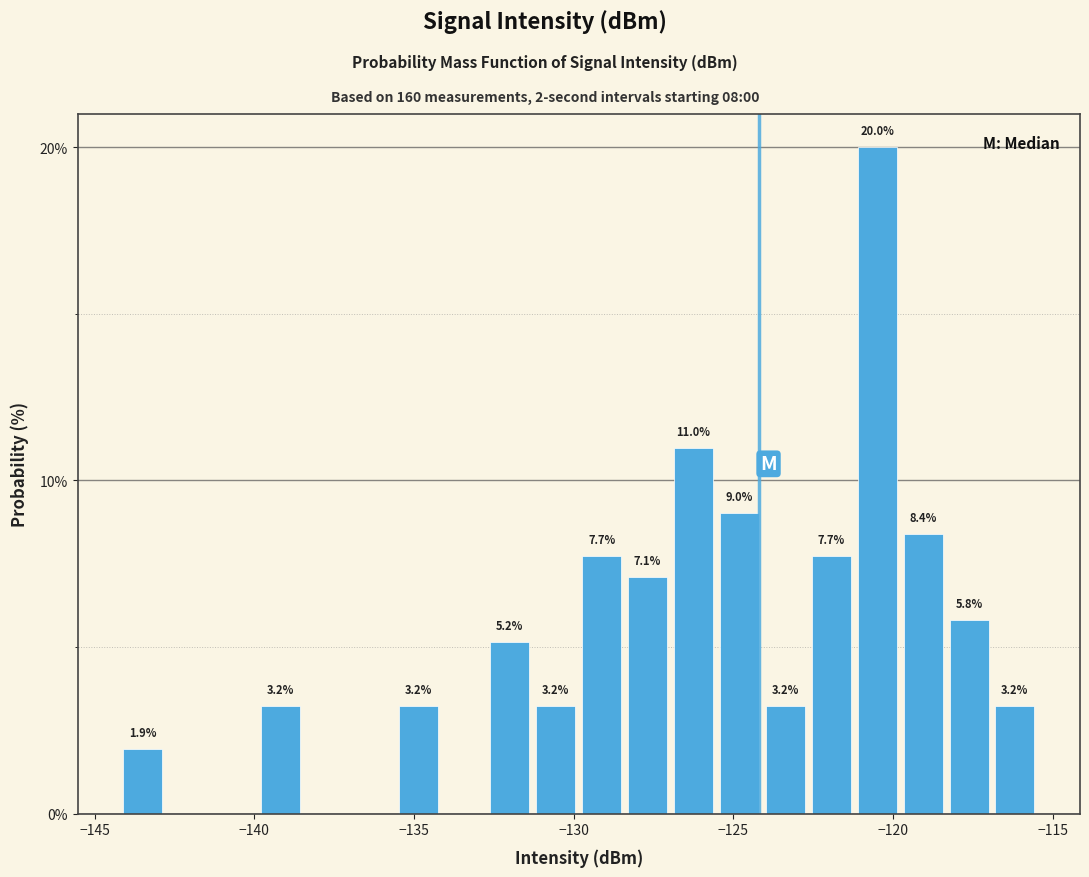

Around what value on the x-axis is the tallest bar? Give the approximate position of its centre, as read against the axis.

-120.5